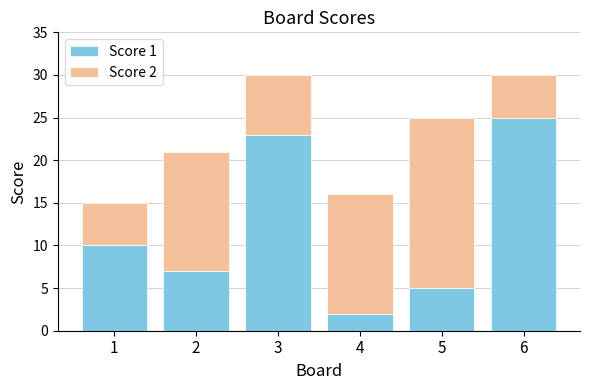

List the labels in order of Score 1 value, smallest first.

4, 5, 2, 1, 3, 6